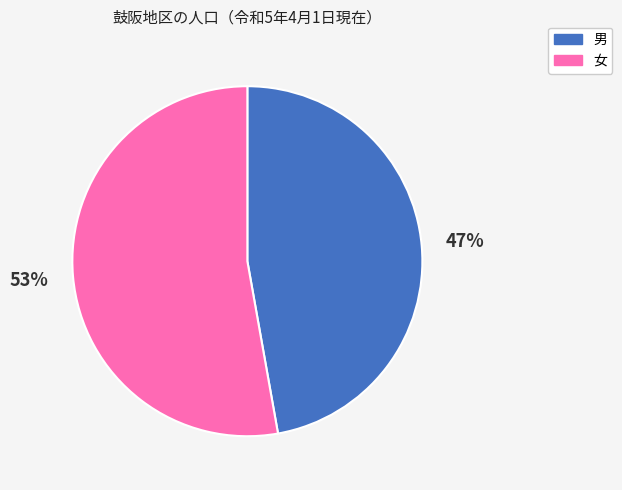

Which category has the smallest portion of the pie?

男